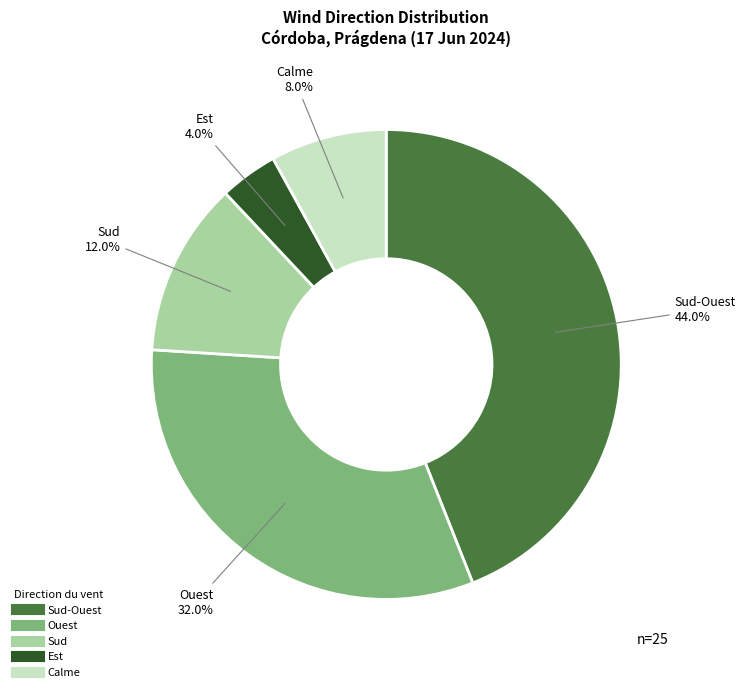

Does any single category account for the majority?

No